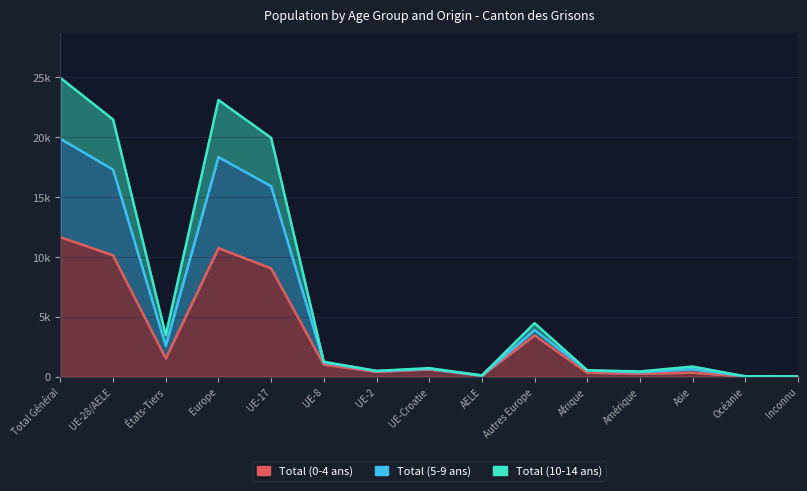

What is the label of the 14th point from the right?

UE-28/AELE